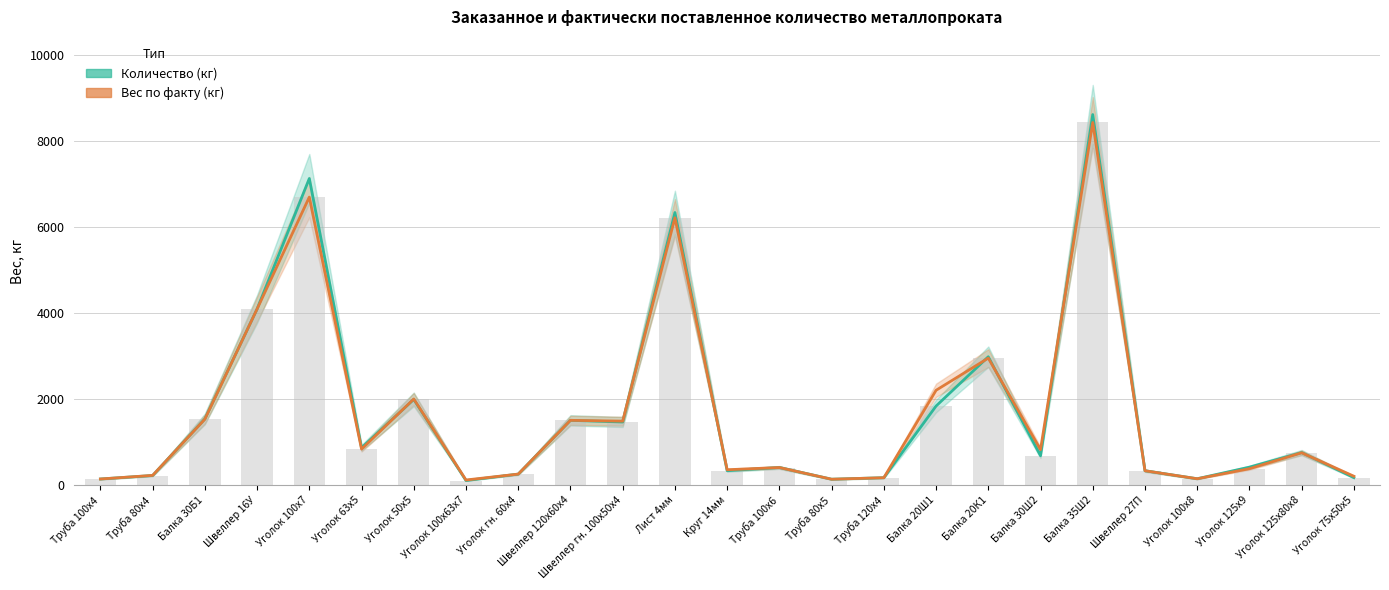

What is the label of the 18th bar from the left?

Балка 20К1